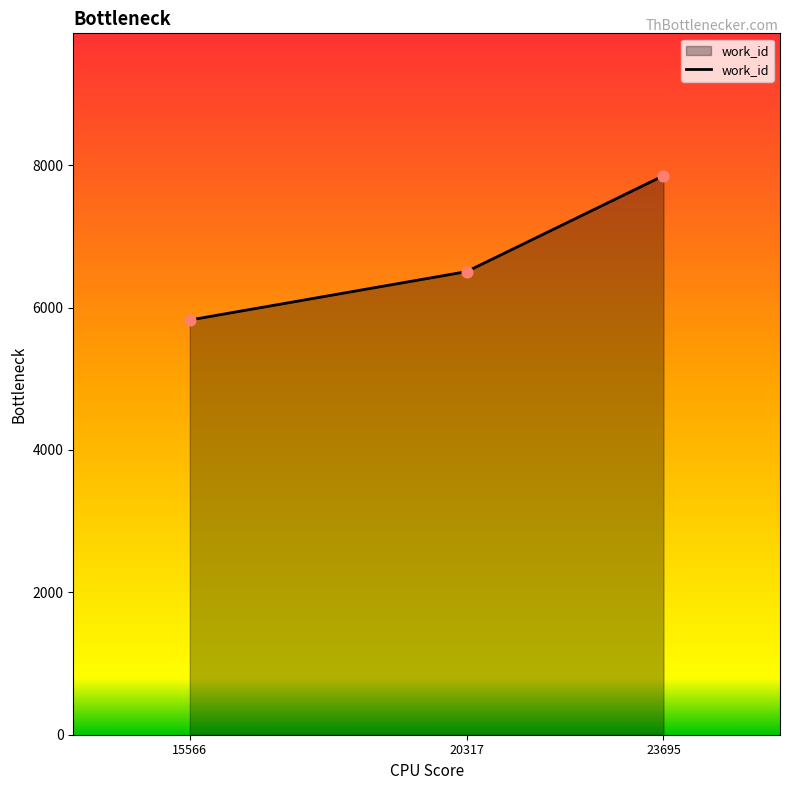

Approximately how many times larger is the value at 15566 compared to 23695?

0.7